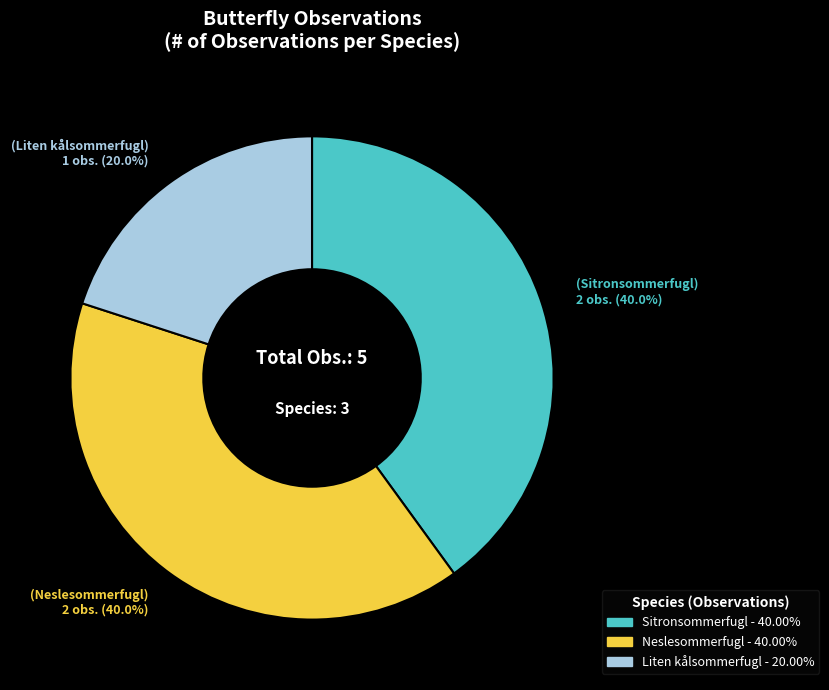

To the nearest percent, what is the average slice percentage?

33%